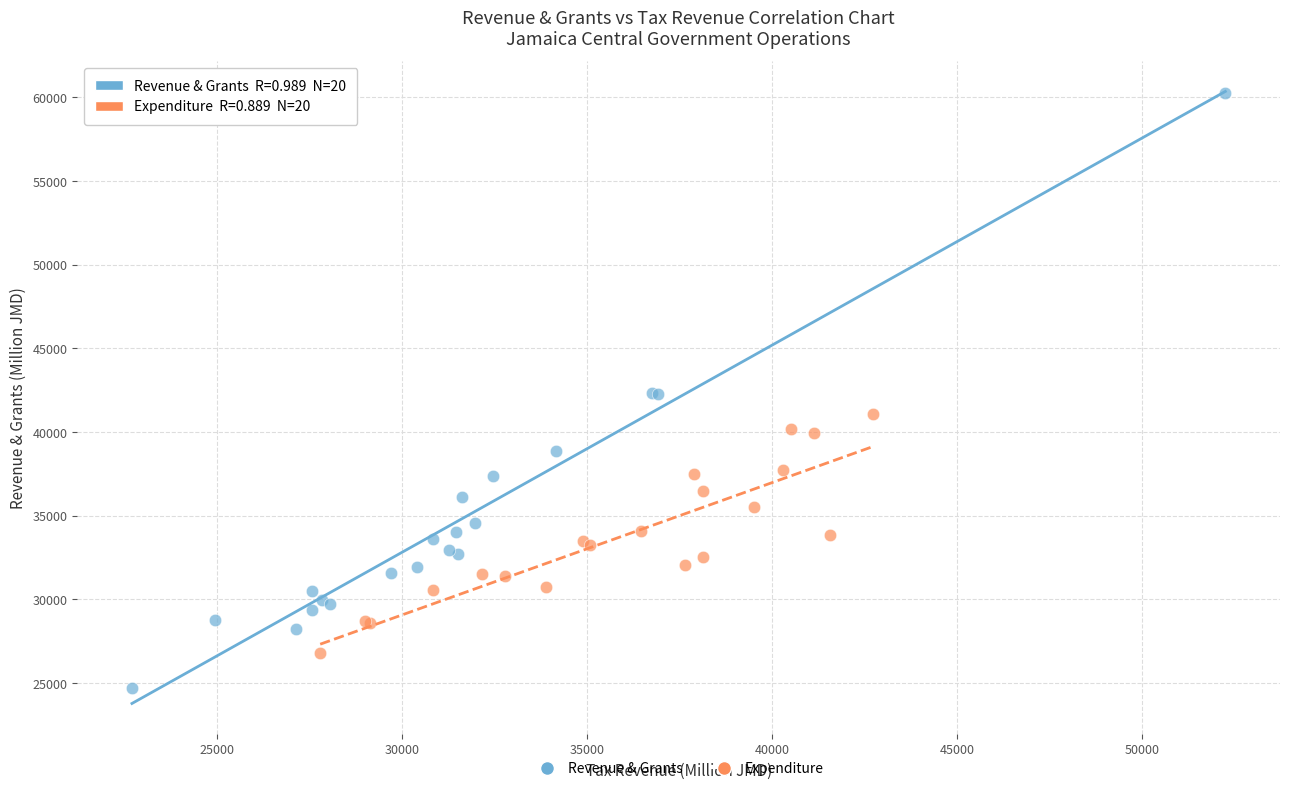

Which series reaches the minimum Y coordinate?

Revenue & Grants